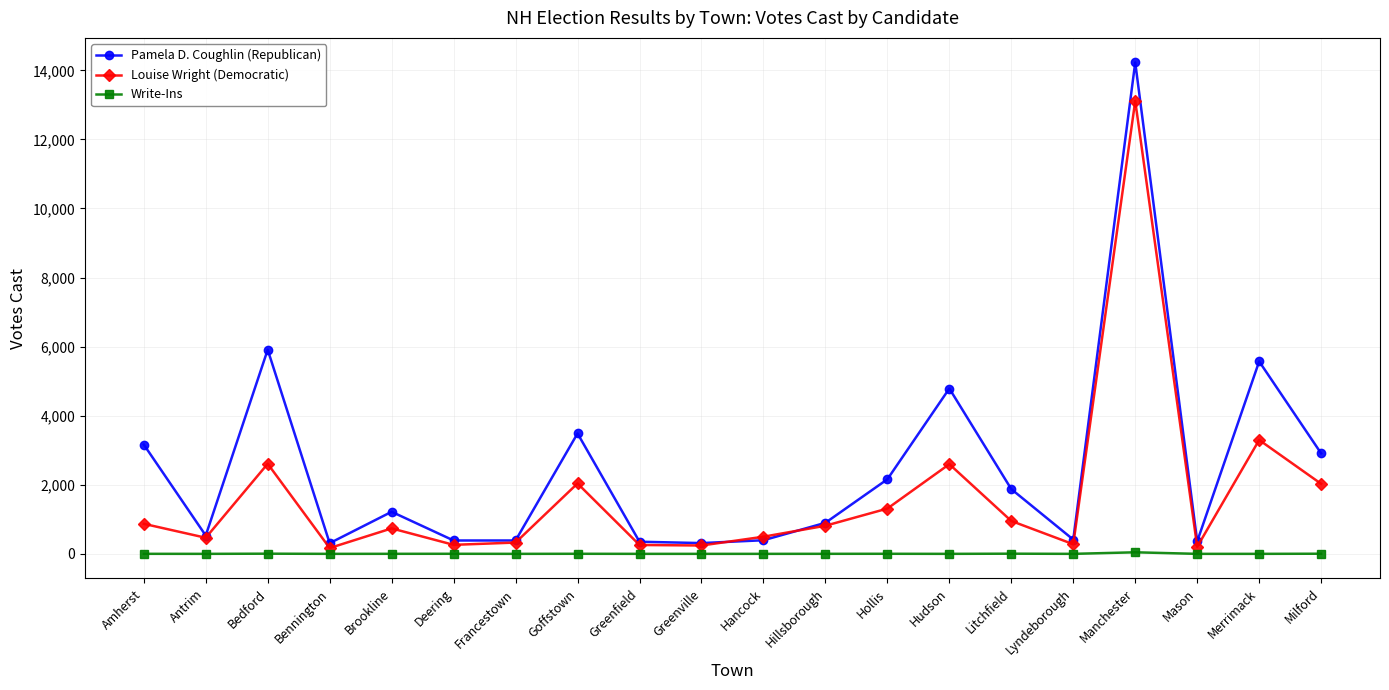

What is the value of the Louise Wright (Democratic) point at the 2nd from the left?

466